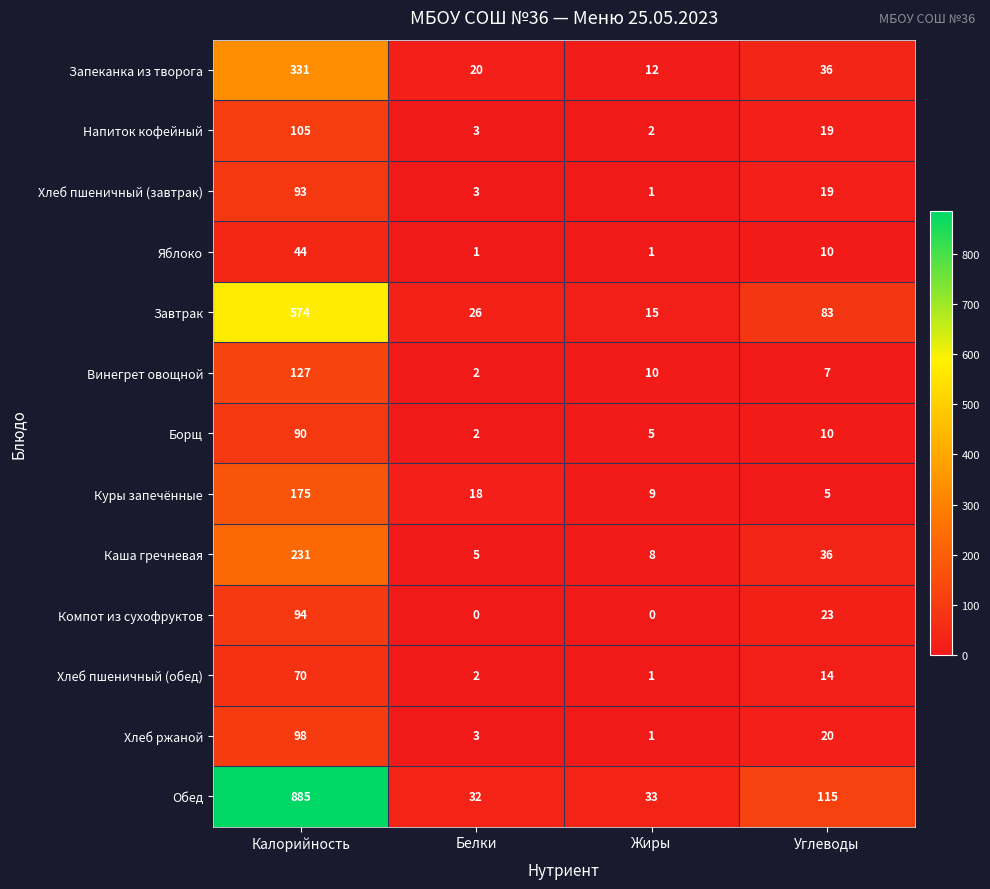

What is the approximate value of Хлеб пшеничный (завтрак) at Калорийность?

93